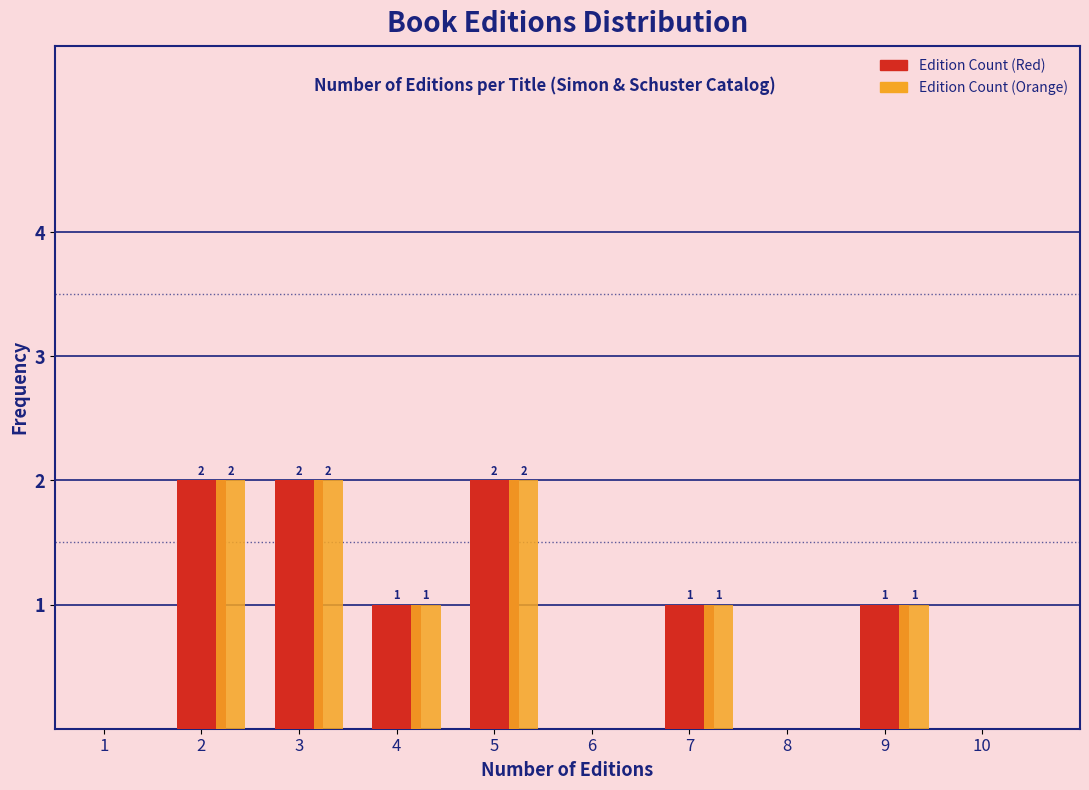

What is the sum of all Edition Count (Red) values?

9